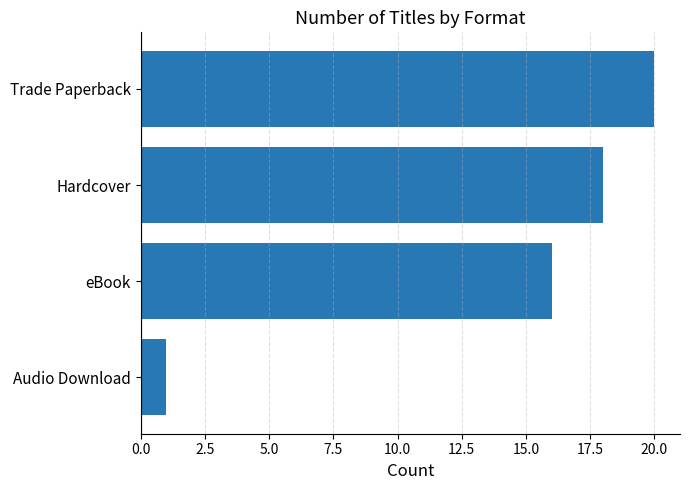

How many values are between 16 and 20?

3